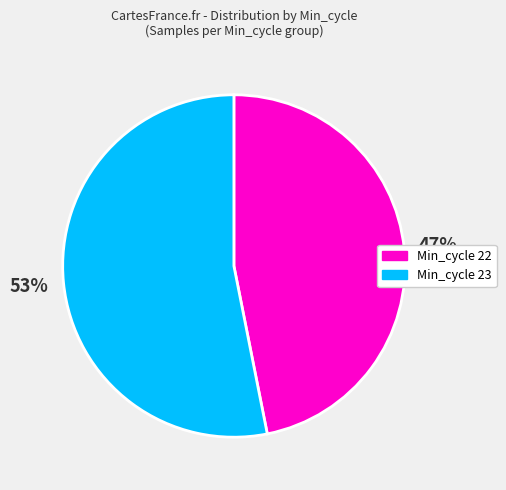

To the nearest percent, what is the difference between the largest and smallest slice percentages?

6%